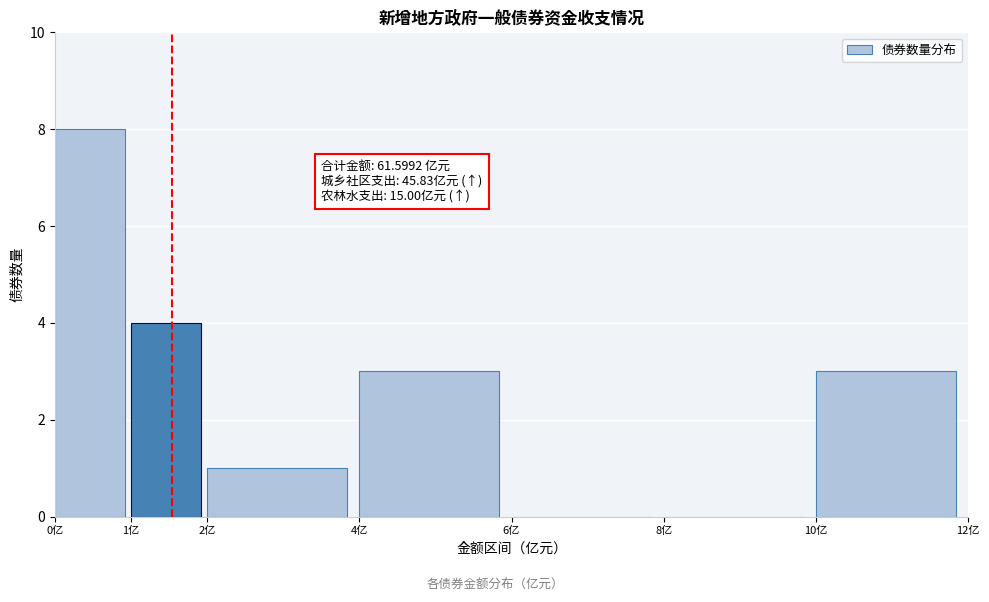

Which range on the x-axis has the tallest bar?

0 to 1